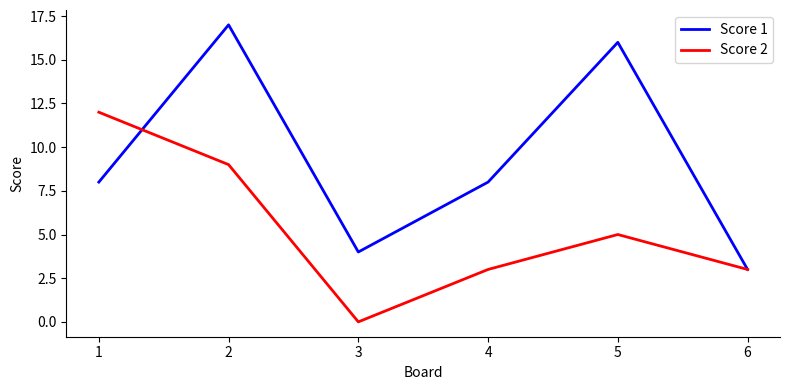

Is the value of Score 2 at 1 greater than the value of Score 1 at 2?

No